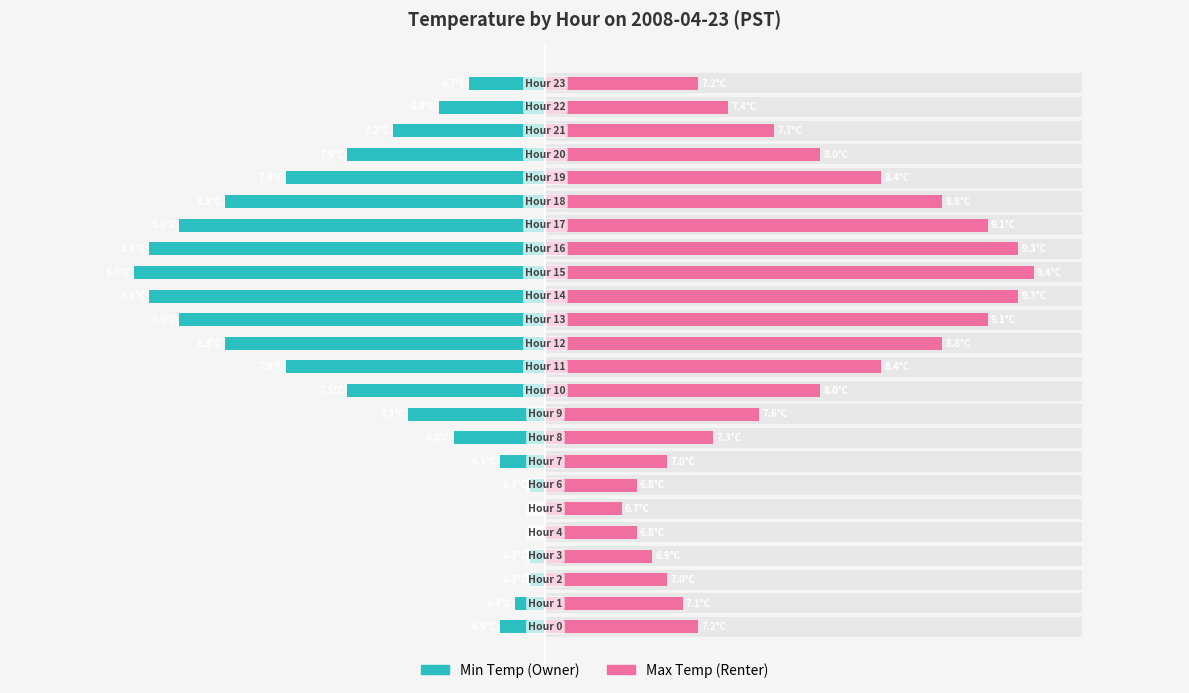

Which category has the highest value in the Max Temp (Renter) series?

15